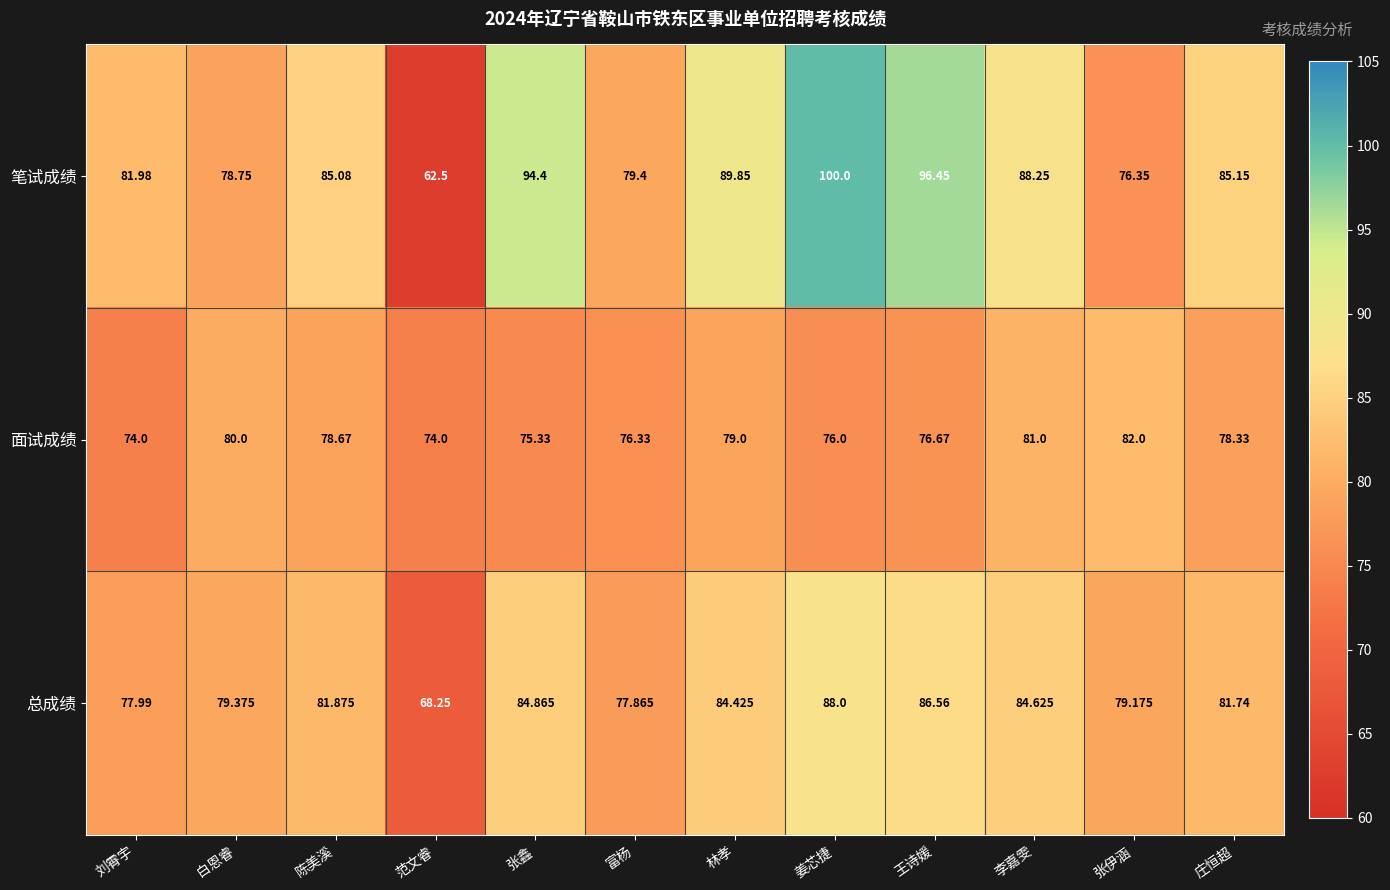

Which series has the largest range (max minus min)?

笔试成绩